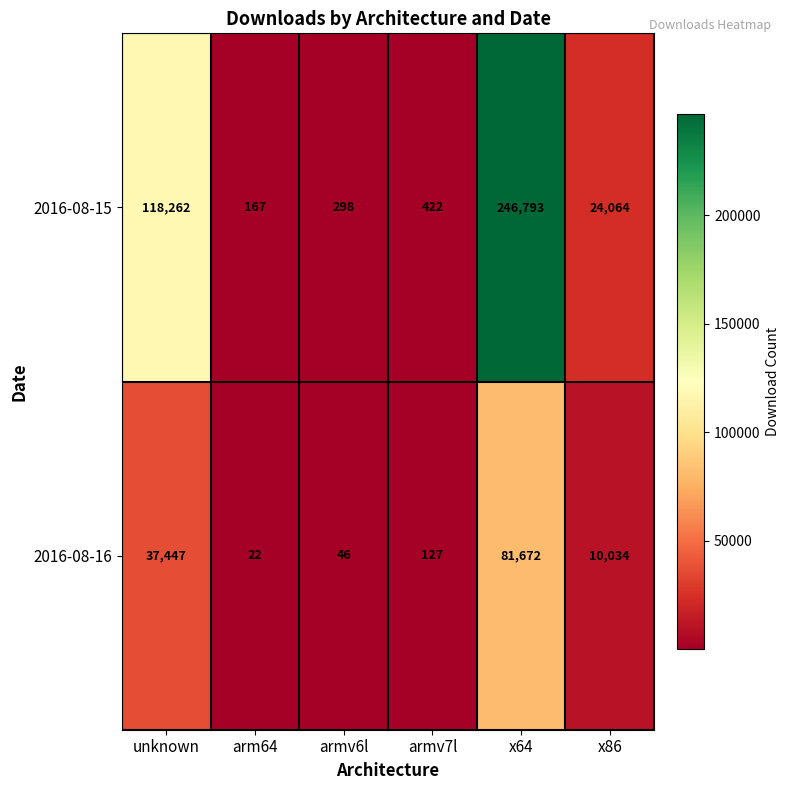

How many data points in 2016-08-15 are less than 24064?

3